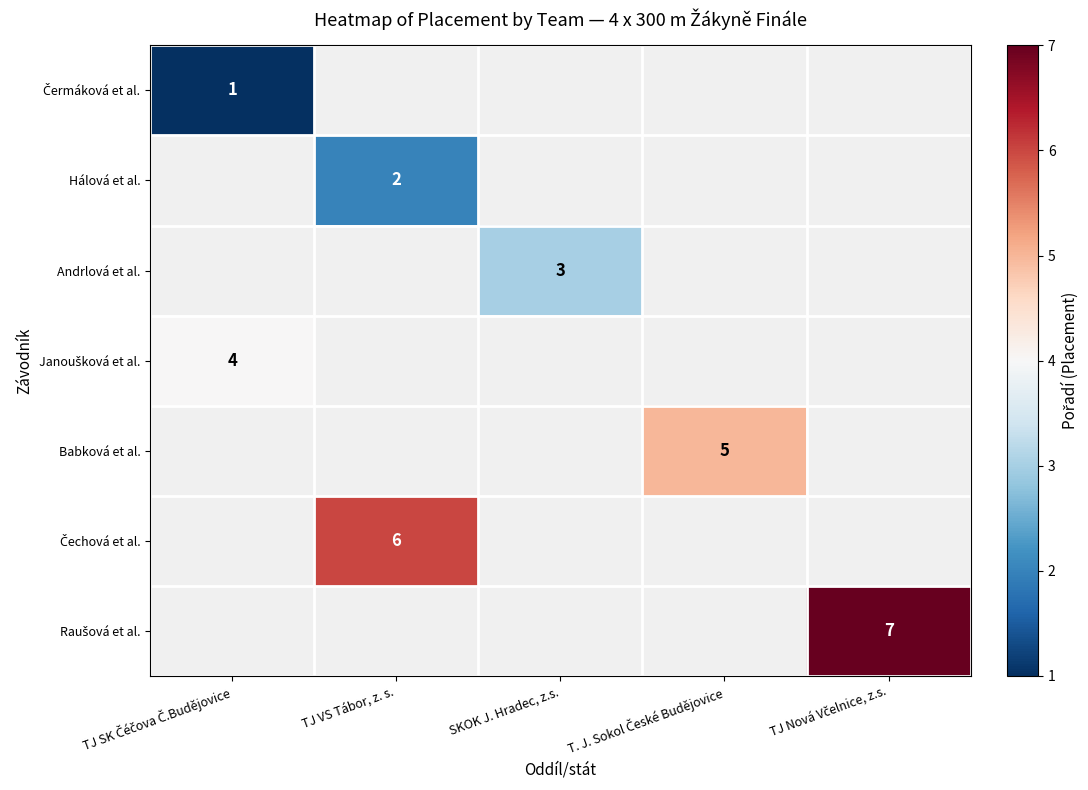

The Babková et al. series shows 3 at TJ Nová Včelnice, z.s.. True or false?

False